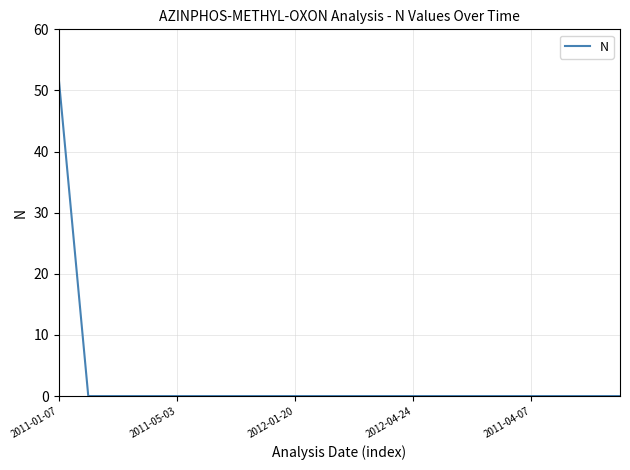

What is the greatest value displayed?

52